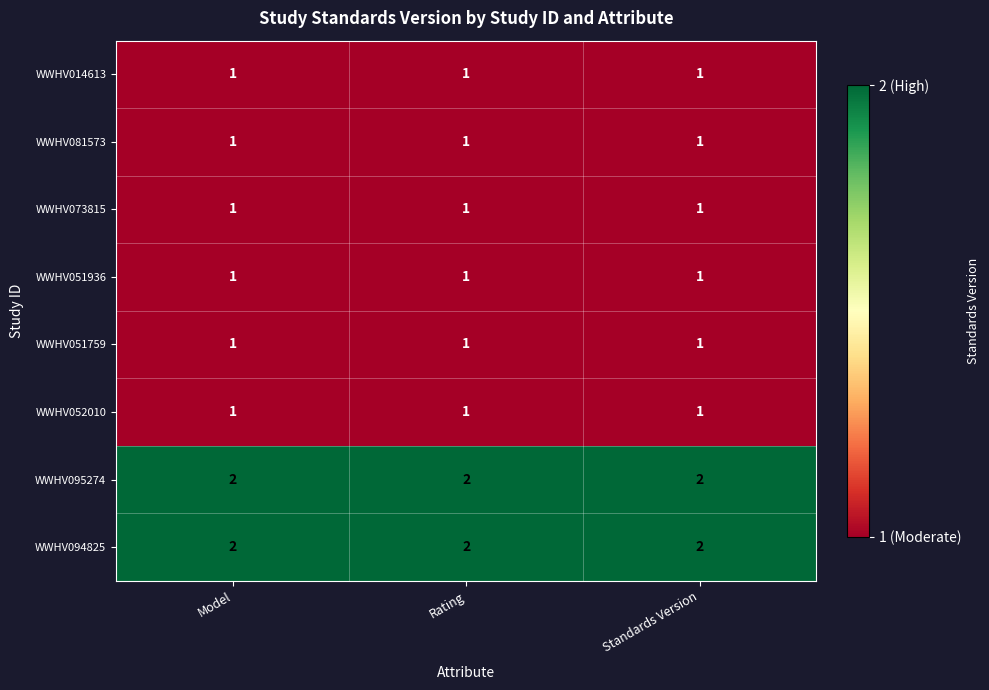

What is the total value across all series at Model?

10